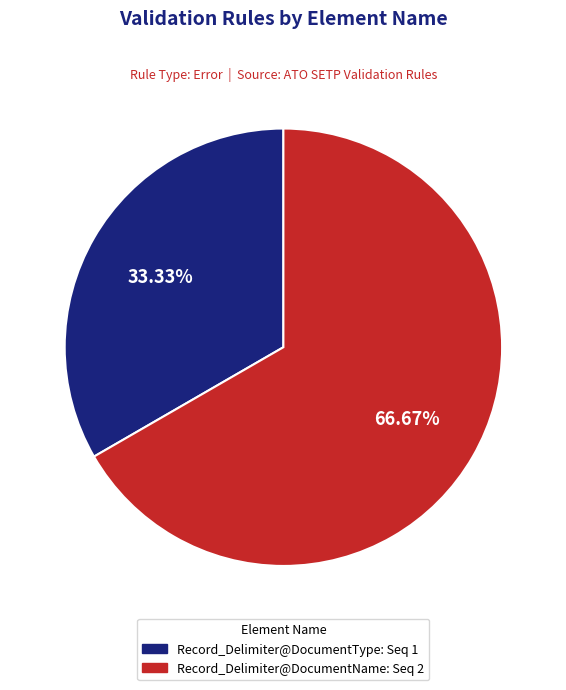

What is the majority slice?

Record_Delimiter@DocumentName